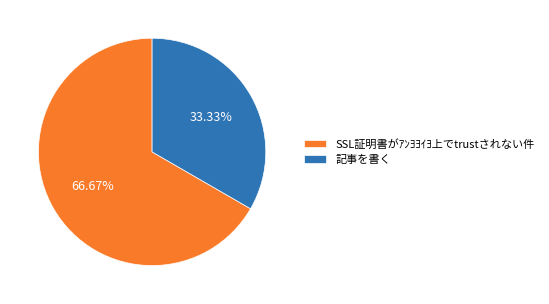

Which slice is the largest?

SSL証明書がｱﾝﾖﾖｲﾖ上でtrustされない件